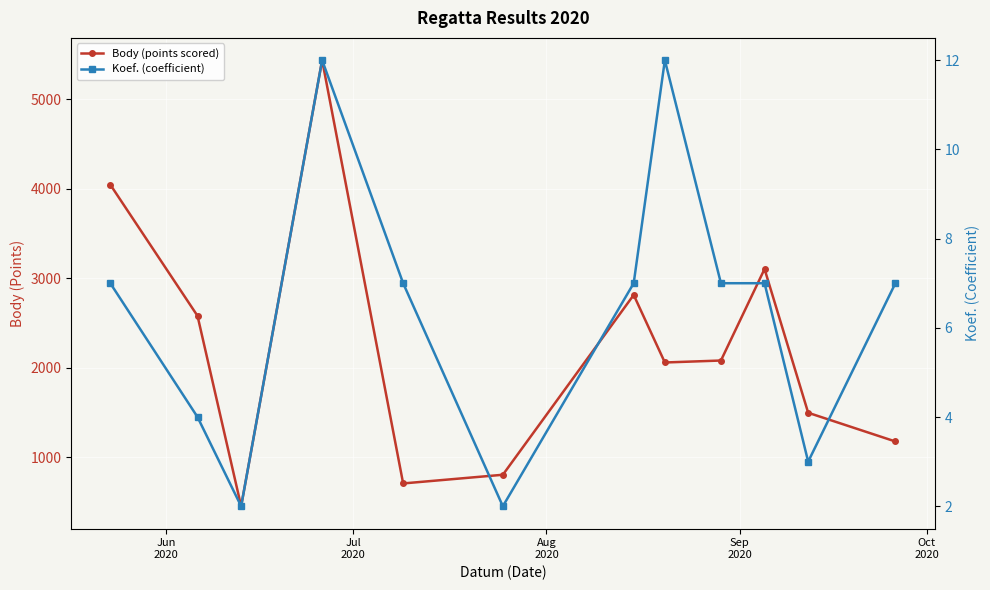

What is the average value of the Koef. (coefficient) series?

6